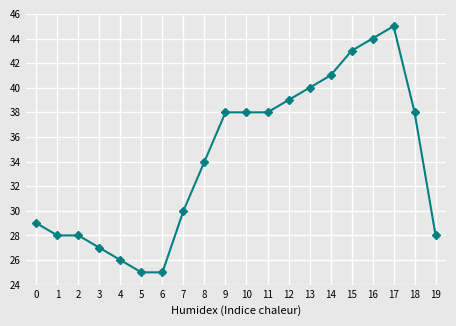

How many lines are shown in the chart?

1